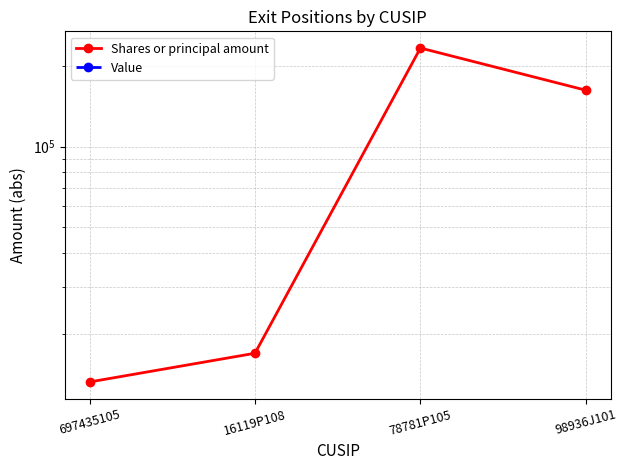

Reading left to right, what are all the values shown in this chart?

Shares or principal amount: 13200	16900	233297	162300
Value: 0	0	0	0